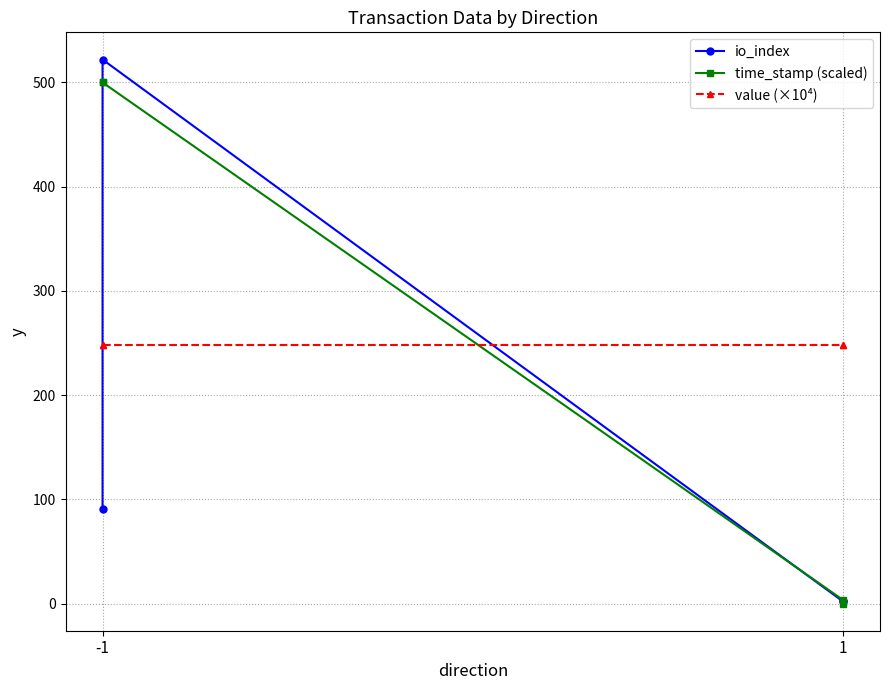

What are all the series names shown in the legend?

io_index, time_stamp (scaled), value (×10⁴)